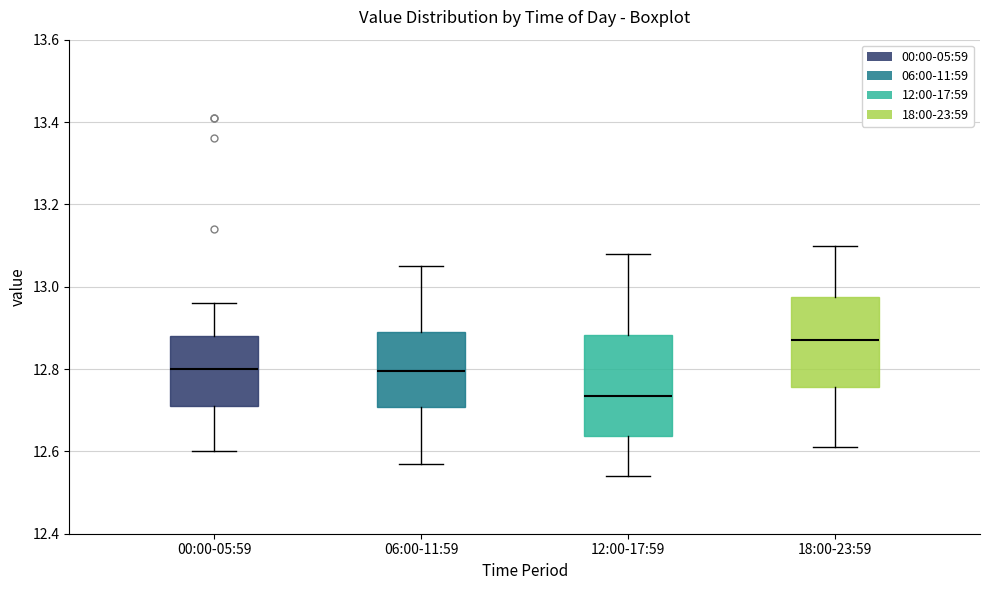

Where does the upper whisker of the box for 00:00-05:59 end on the y-axis? The values are not printed on the chart, so give them approximately, as read against the axis.

12.96